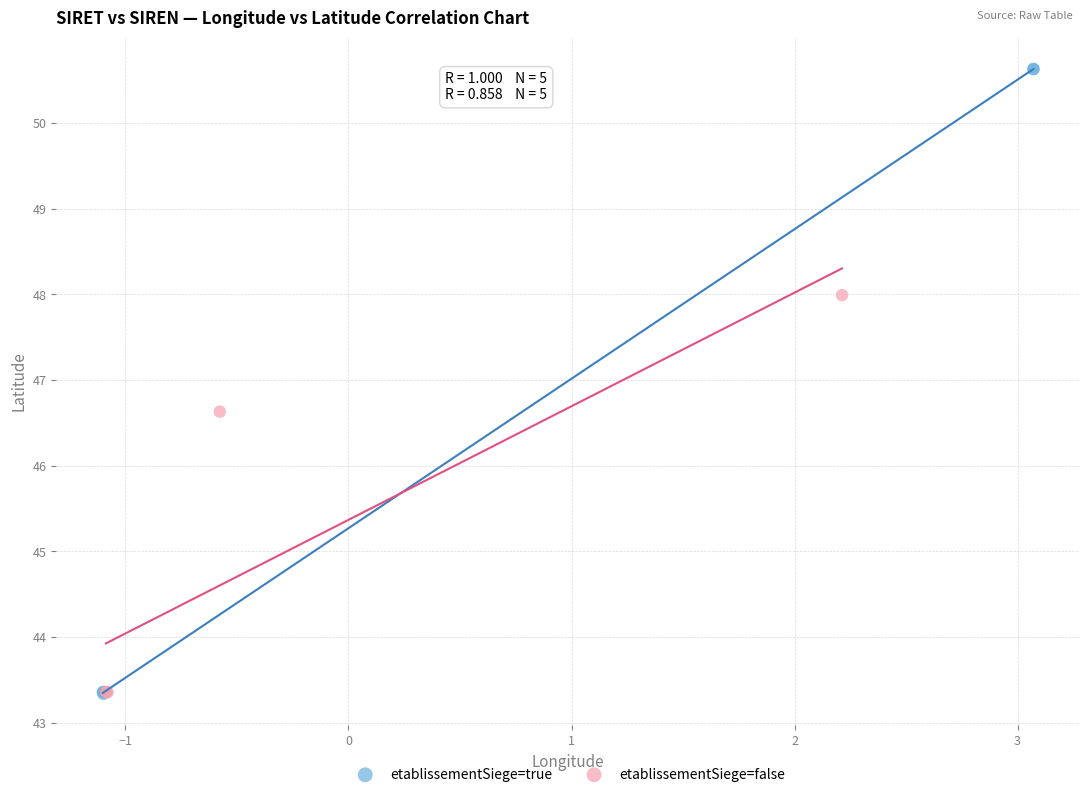

Which series has the largest Y range (max minus min)?

etablissementSiege=true